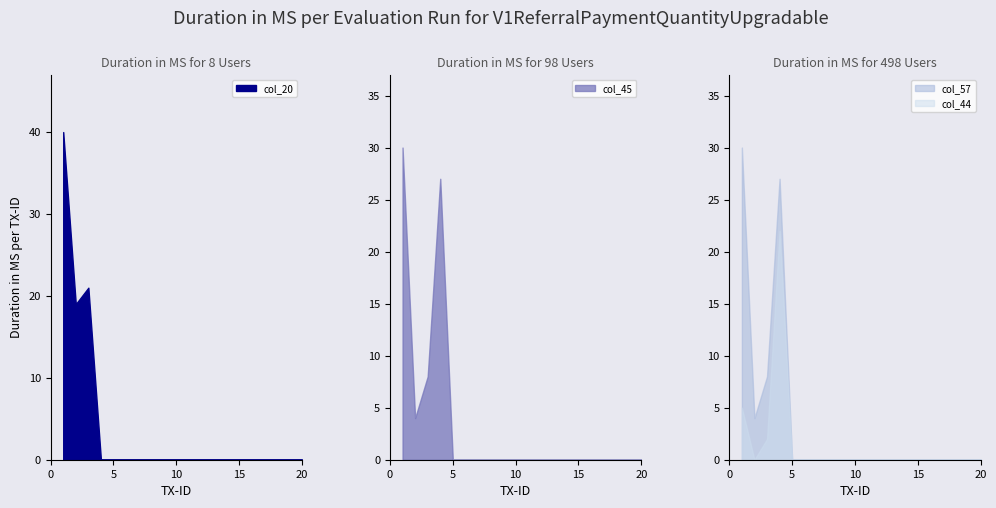

True or false: col_20 has more than 2 interior local peaks.

False